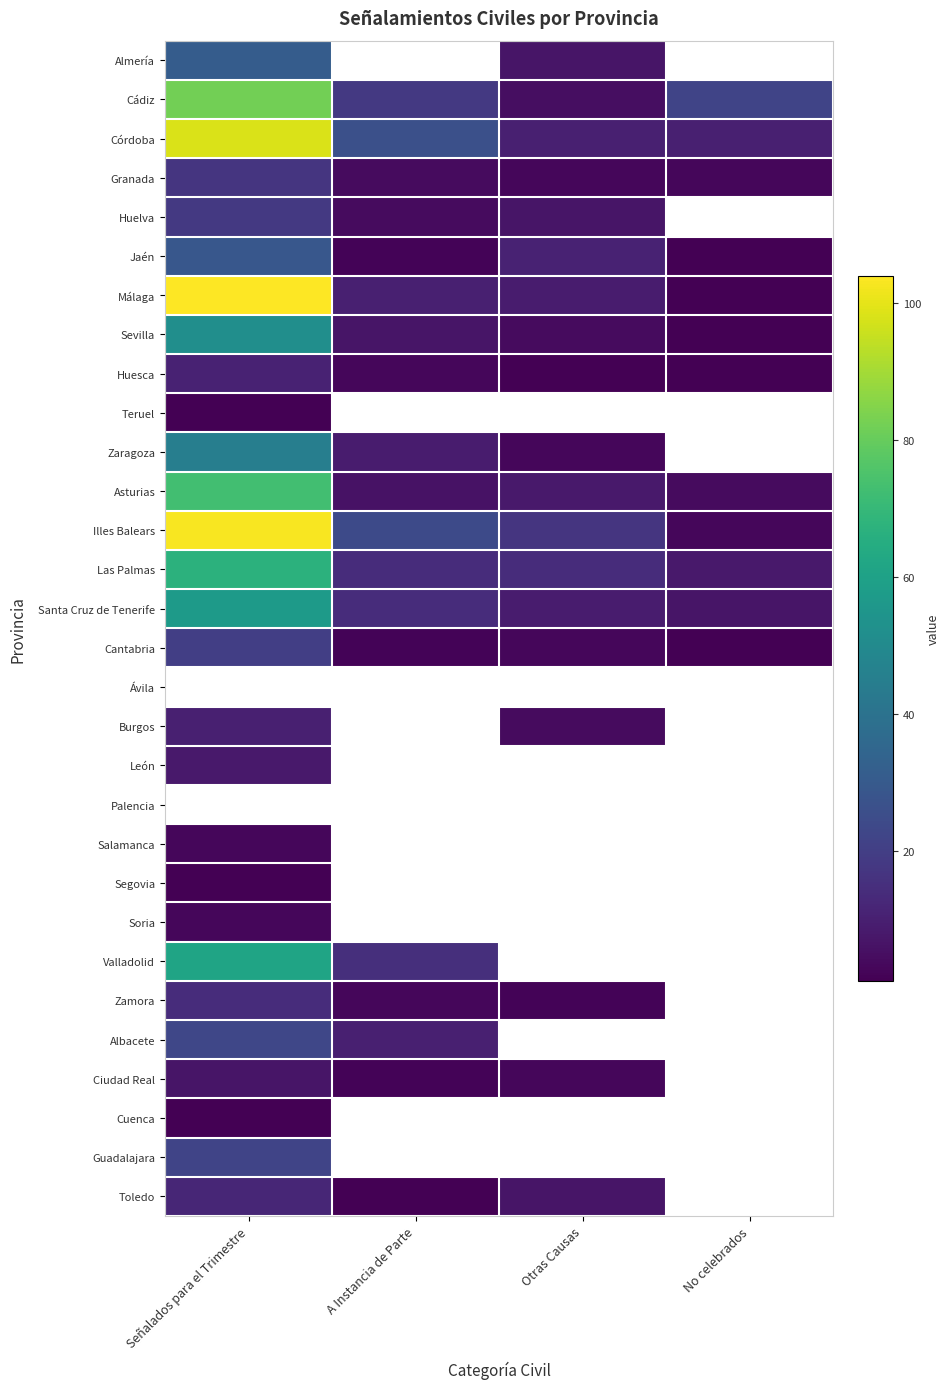

Is the value of Cádiz at Otras Causas greater than the value of Asturias at Señalados para el Trimestre?

No